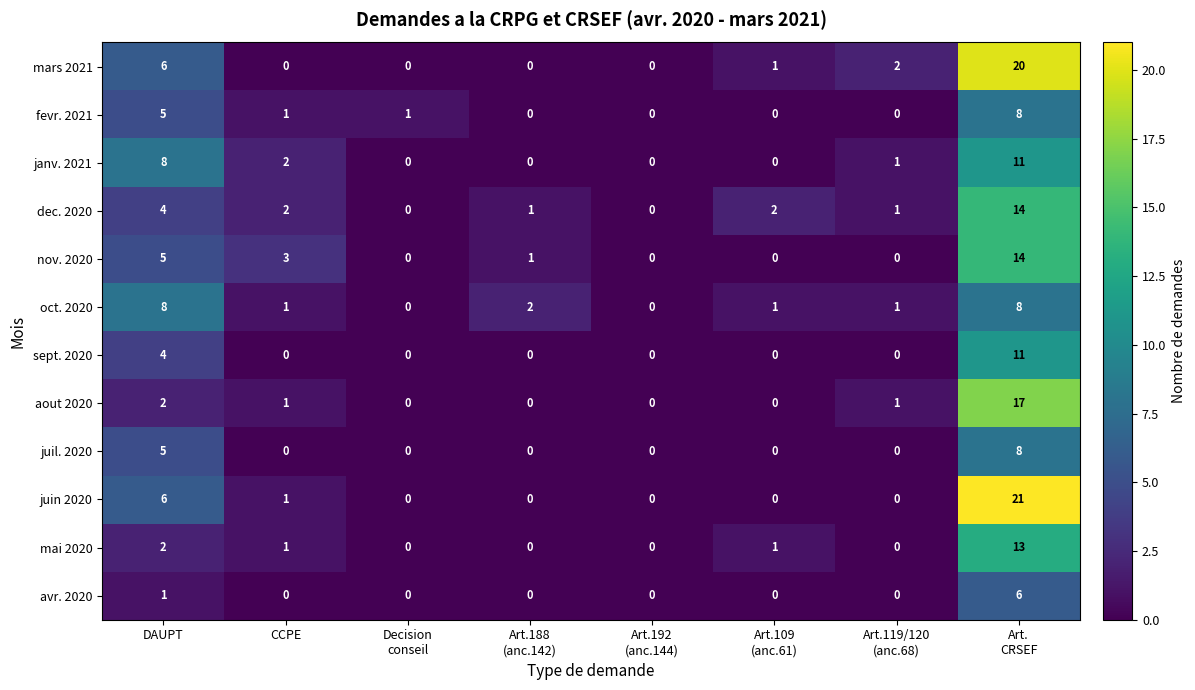

What is the difference between the highest and lowest values at CCPE?

3